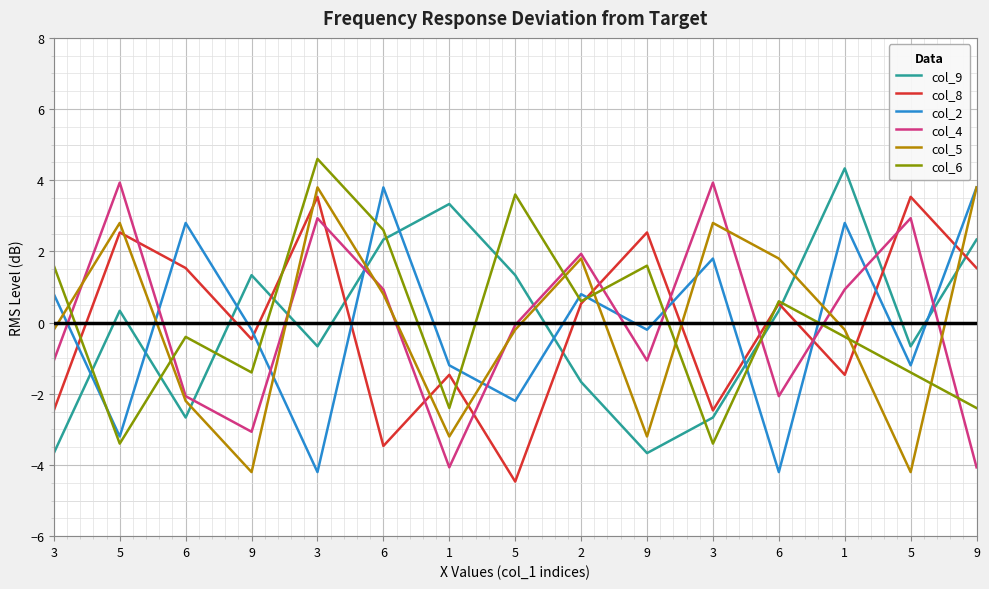

Does the chart have visible grid lines?

Yes